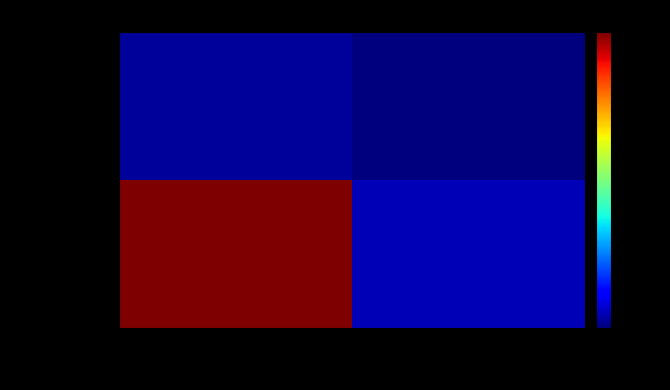

How many distinct data groups are displayed?

2